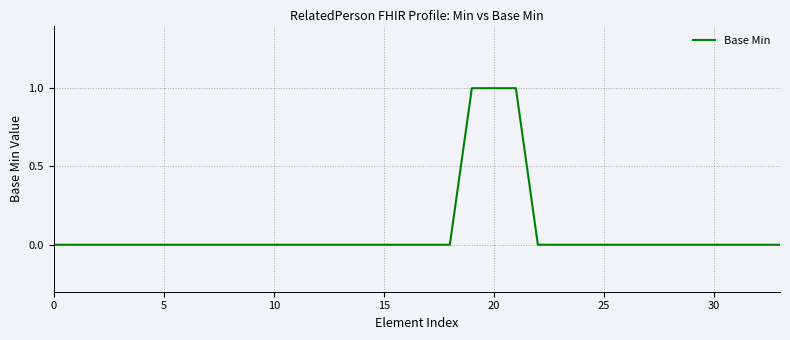

Does the chart have visible grid lines?

Yes